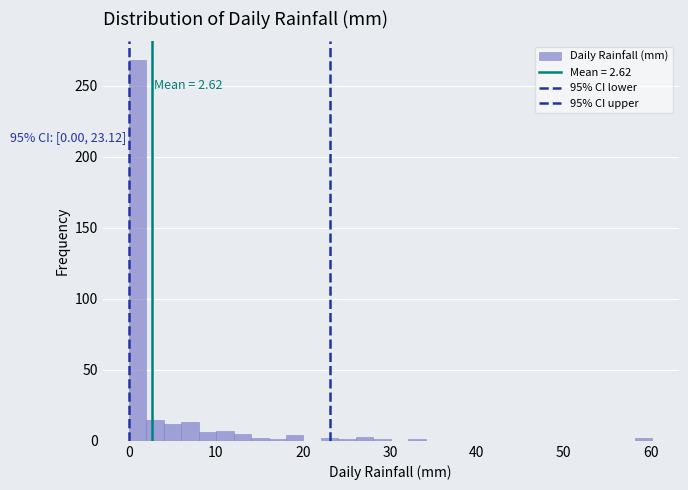

Read against the x-axis, roughly where is the centre of the tallest bar?

1